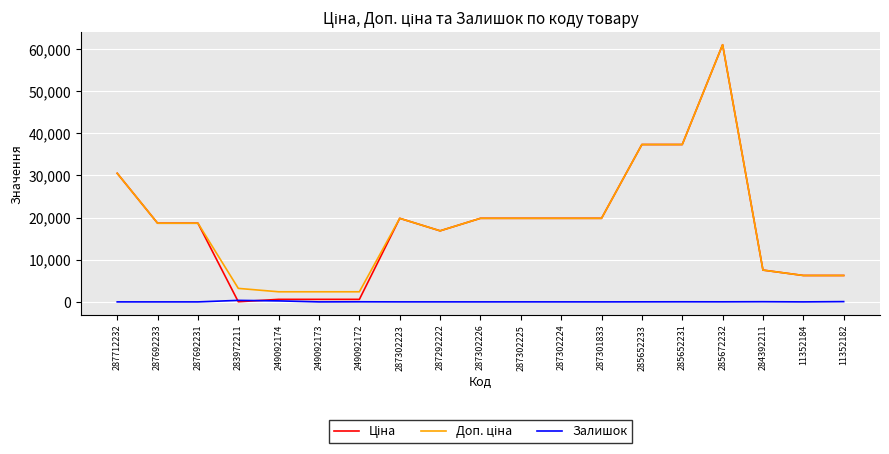

The Залишок series shows 67.0 at 11352182. True or false?

True